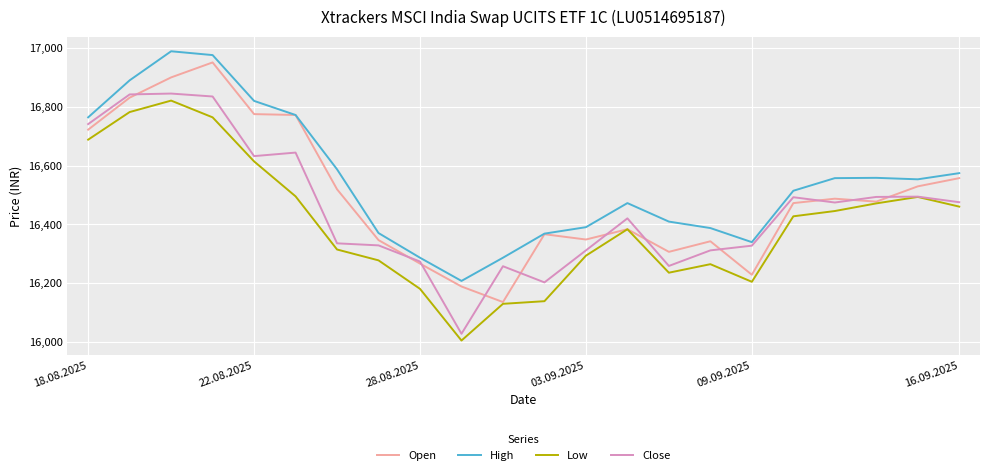

What is the smallest value displayed?

16004